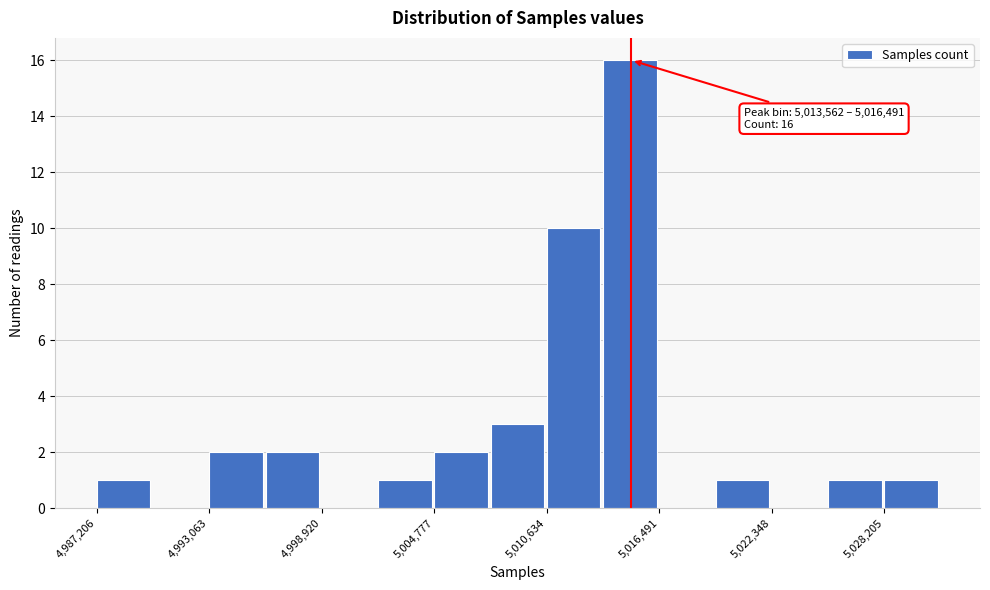

Around what value on the x-axis is the tallest bar? Give the approximate position of its centre, as read against the axis.

5015000